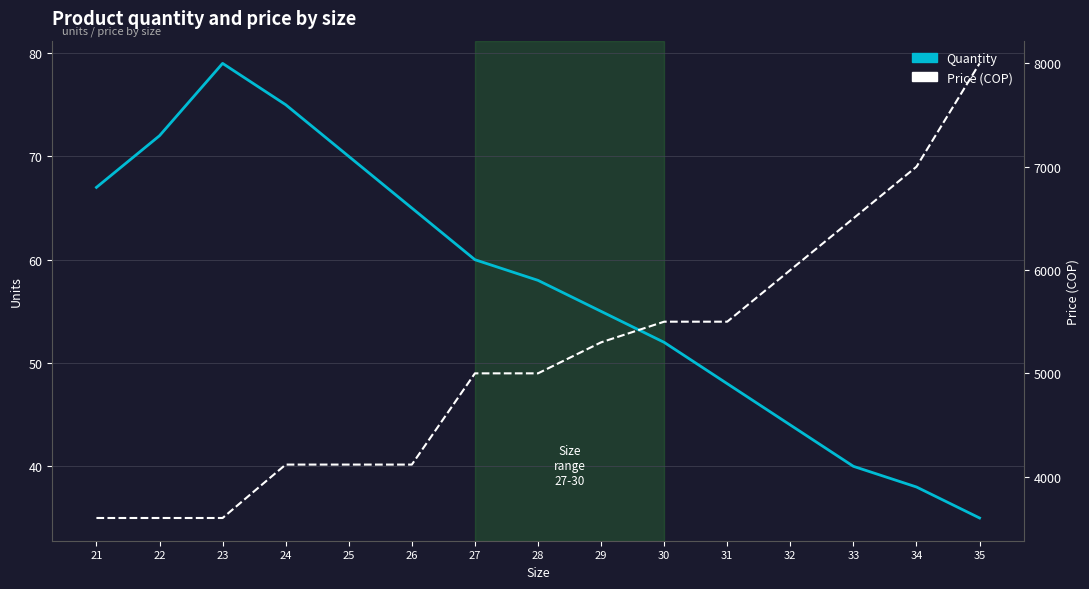

How many series are shown in this chart?

2